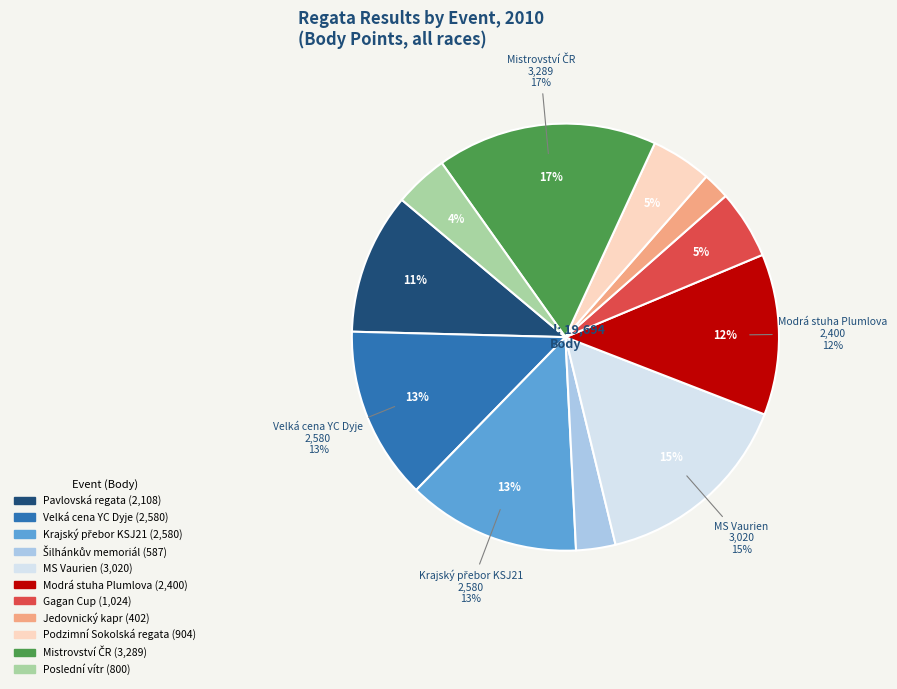

Rank the categories by value from highest to lowest.

Mistrovství ČR, MS Vaurien, Velká cena YC Dyje, Krajský přebor KSJ21, Modrá stuha Plumlova, Pavlovská regata, Gagan Cup, Podzimní Sokolská regata, Poslední vítr, Šilhánkův memoriál, Jedovnický kapr